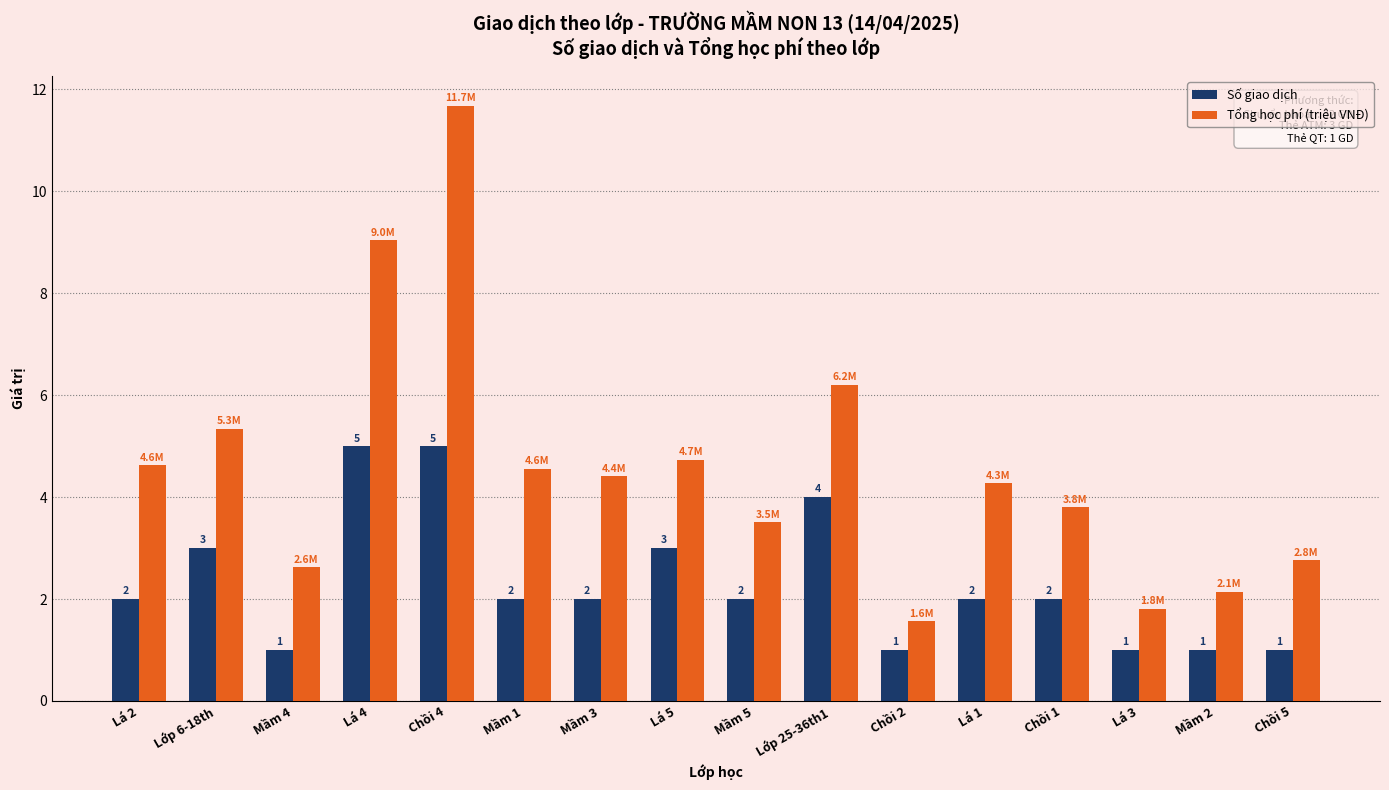

What is the approximate value of Tổng học phí (triệu VNĐ) at Lá 4?

9.0